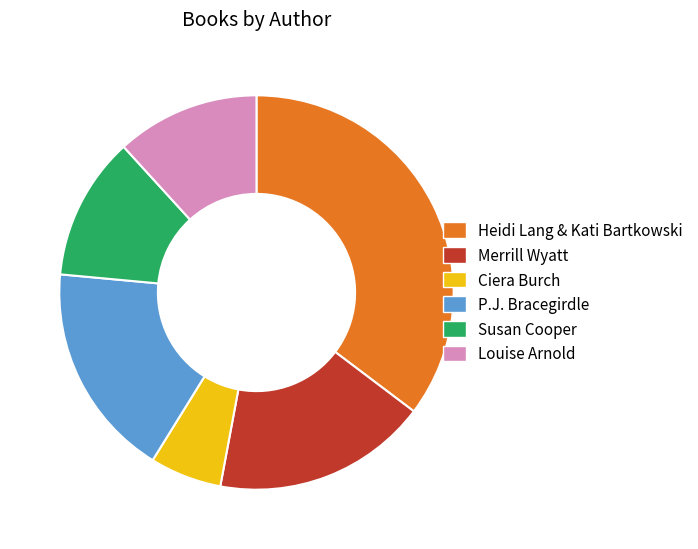

Approximately how many times larger is the value at P.J. Bracegirdle compared to Merrill Wyatt?

1.0